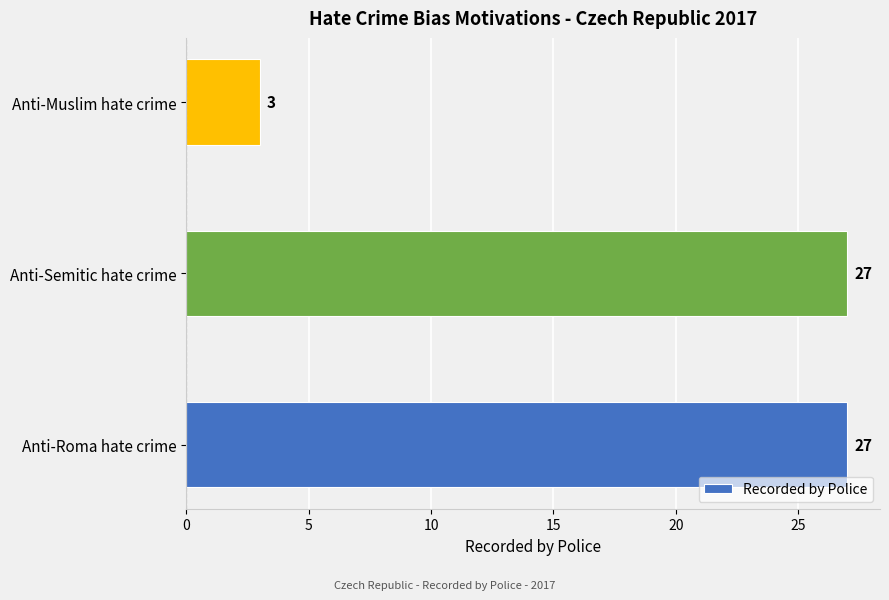

What is the greatest value displayed?

27